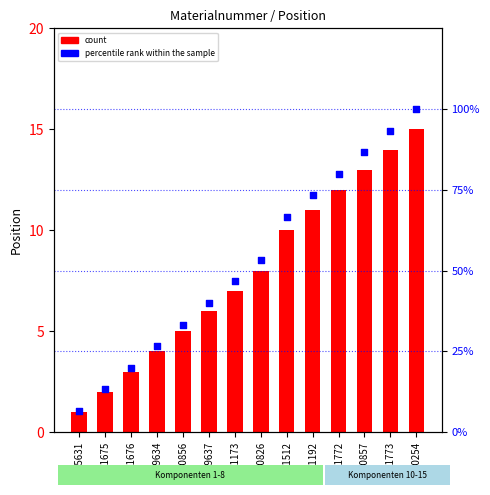

Which series contains the highest Y value?

percentile rank within the sample